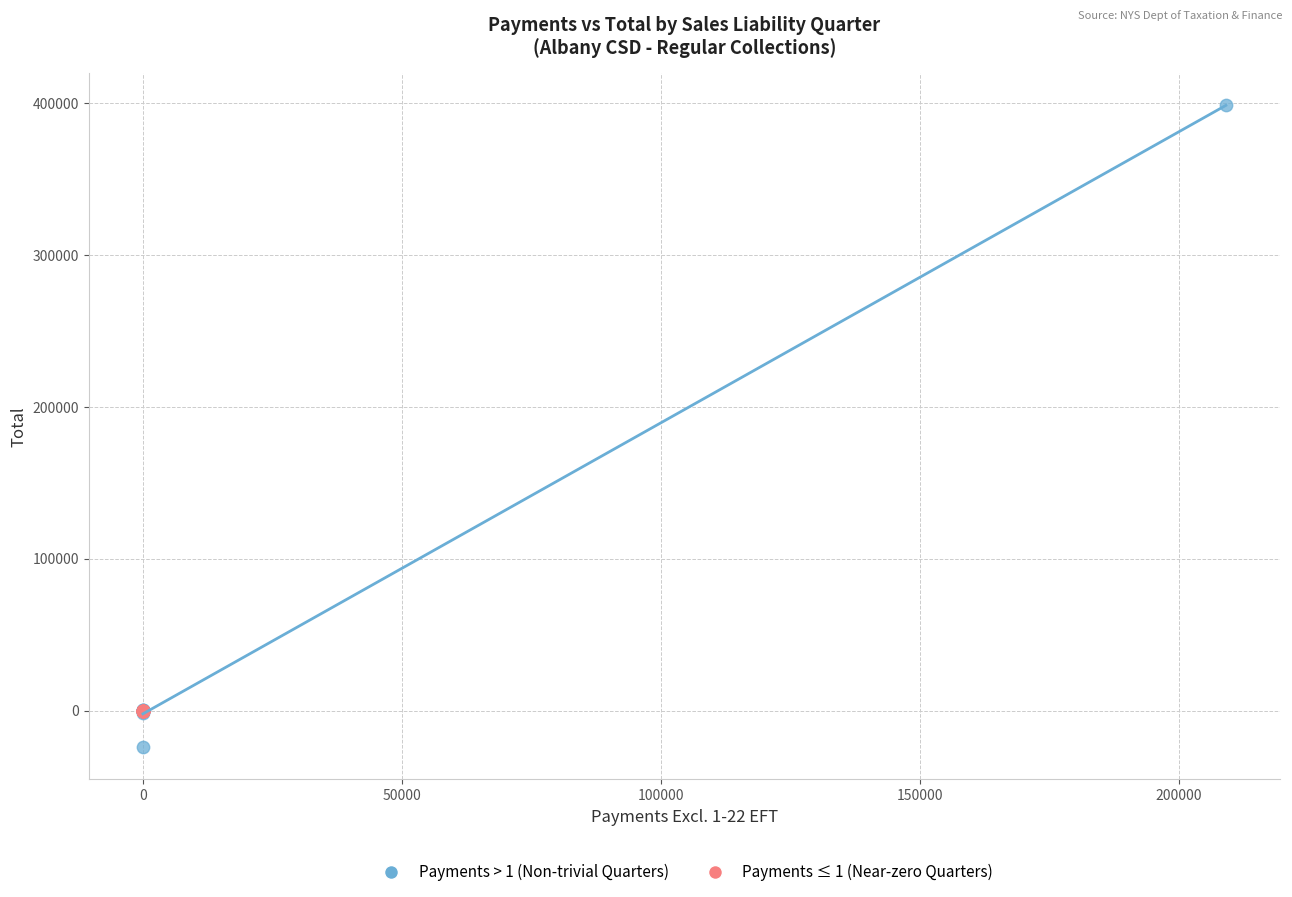

Which series reaches the minimum Y coordinate?

Payments > 1 (Non-trivial Quarters)